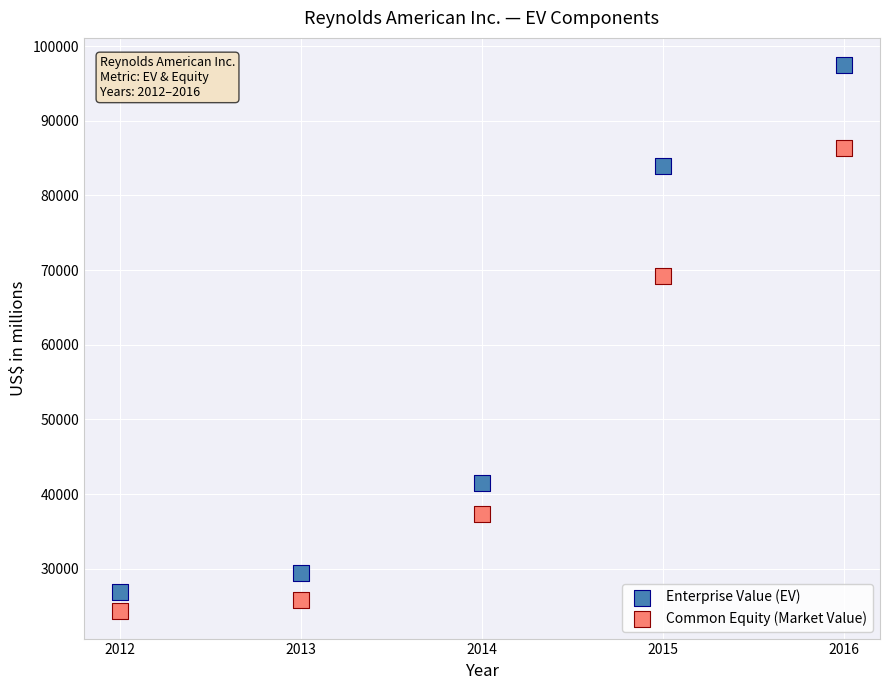

Which series contains the highest Y value?

Enterprise Value (EV)